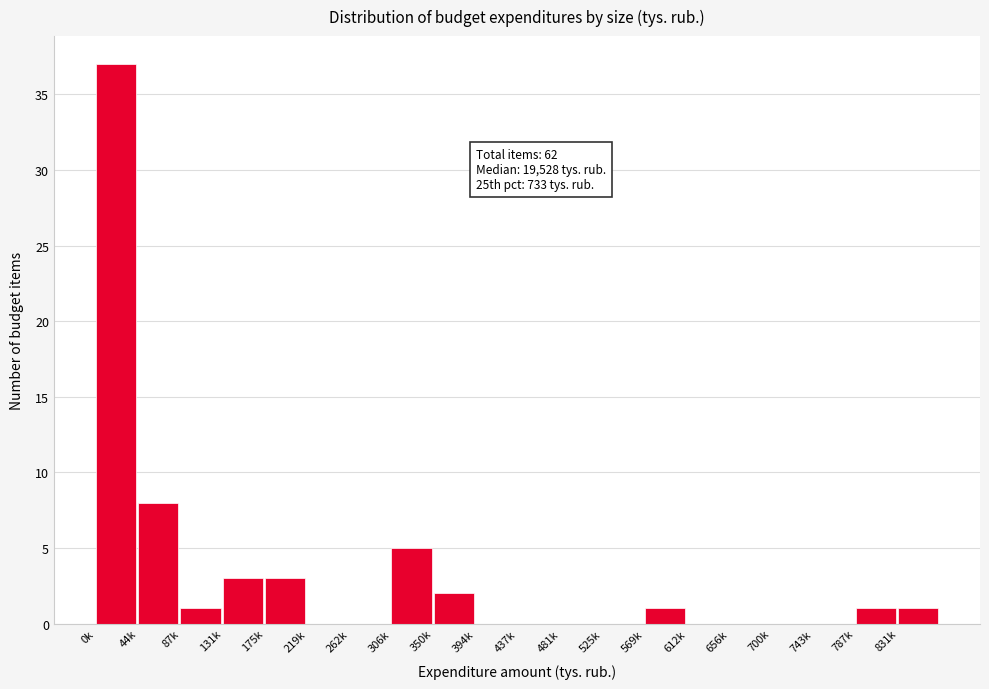

Reading right to left, extract all data points from this chart.

831k=1	787k=1	743k=0	700k=0	656k=0	612k=0	569k=1	525k=0	481k=0	437k=0	394k=0	350k=2	306k=5	262k=0	219k=0	175k=3	131k=3	87k=1	44k=8	0k=37